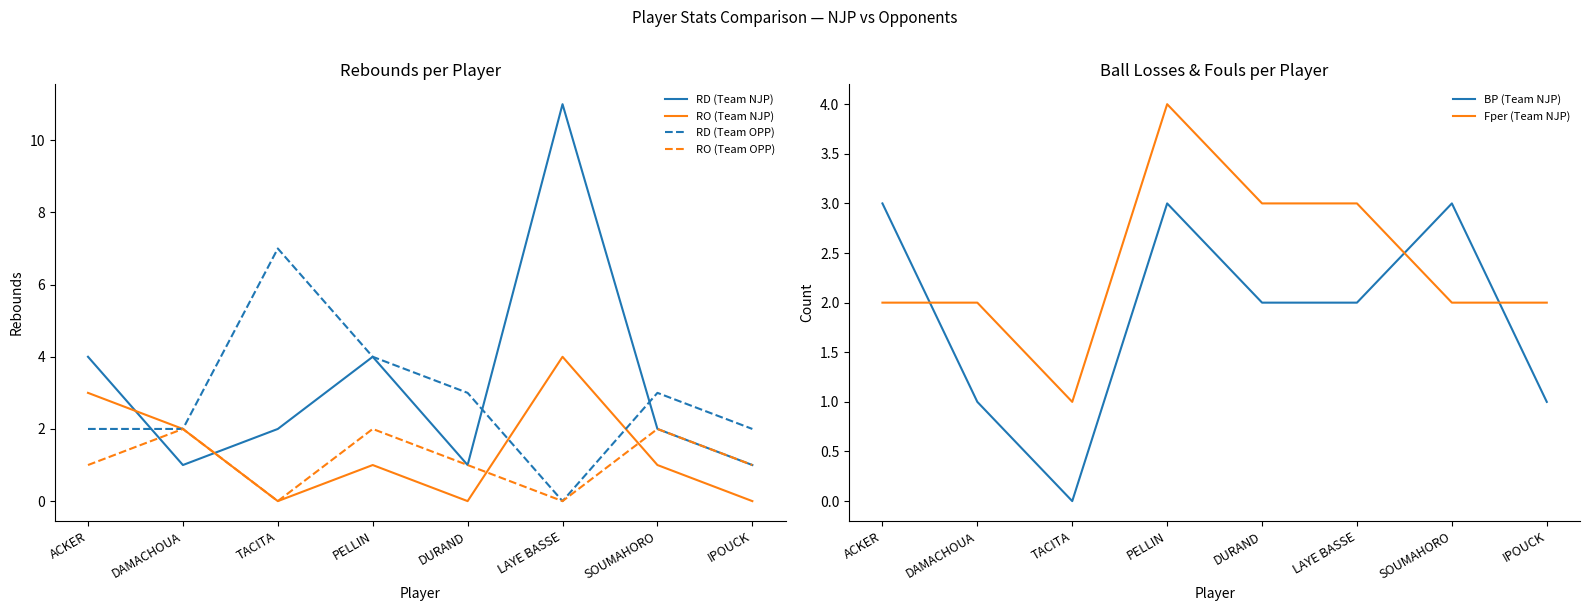

Is it true that RO (Team NJP) equals 0 at TACITA?

True